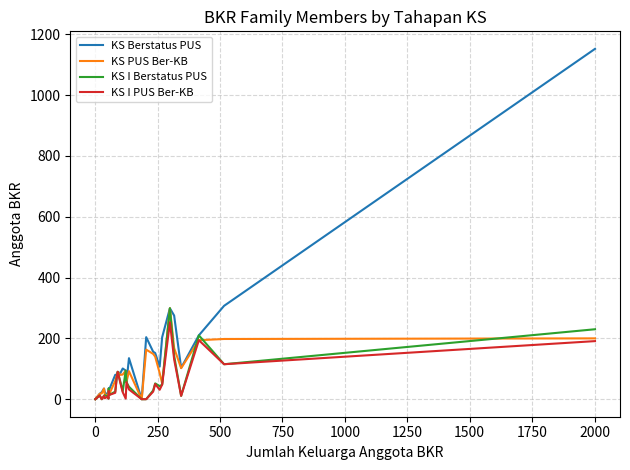

True or false: KS I Berstatus PUS has more than 0 points higher than both neighbors.

True